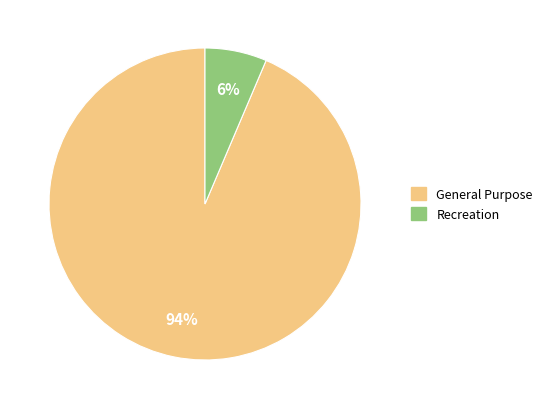

Rank the categories by value from lowest to highest.

Recreation, General Purpose